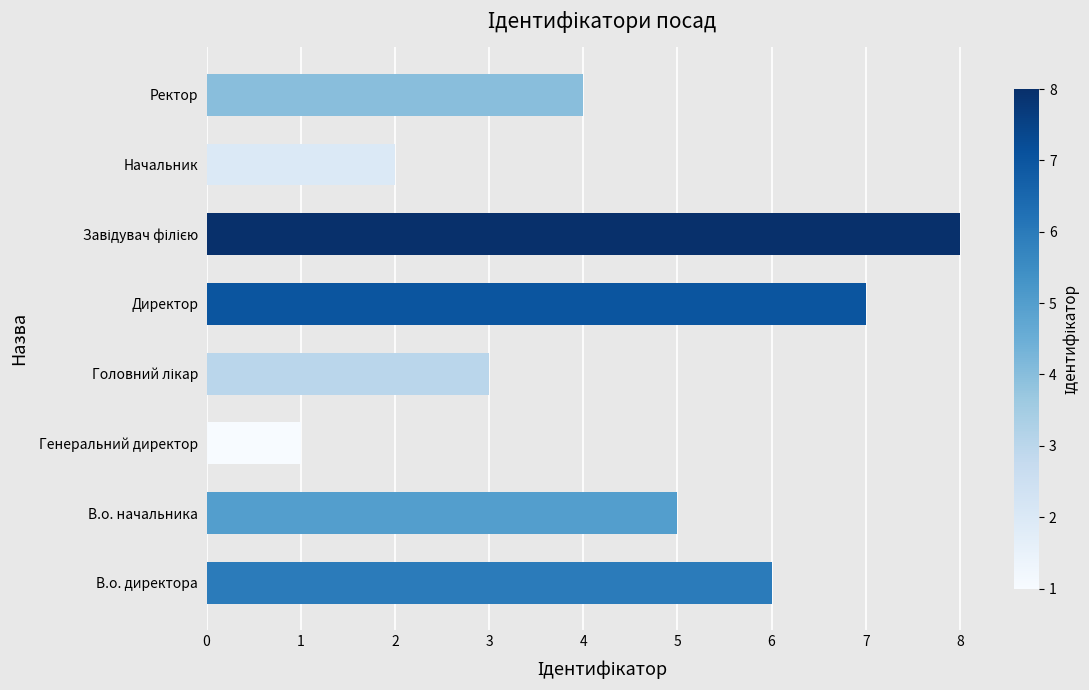

Read the value at В.о. начальника.

5